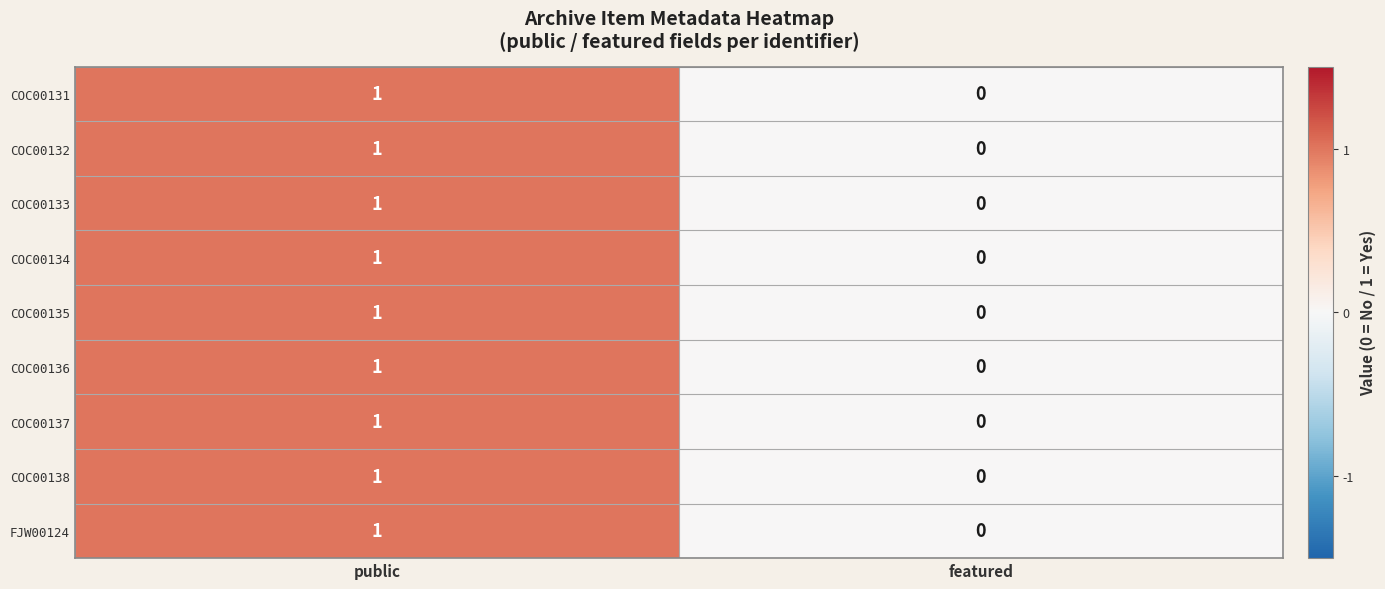

At which category does the chart reach its minimum across all series?

featured